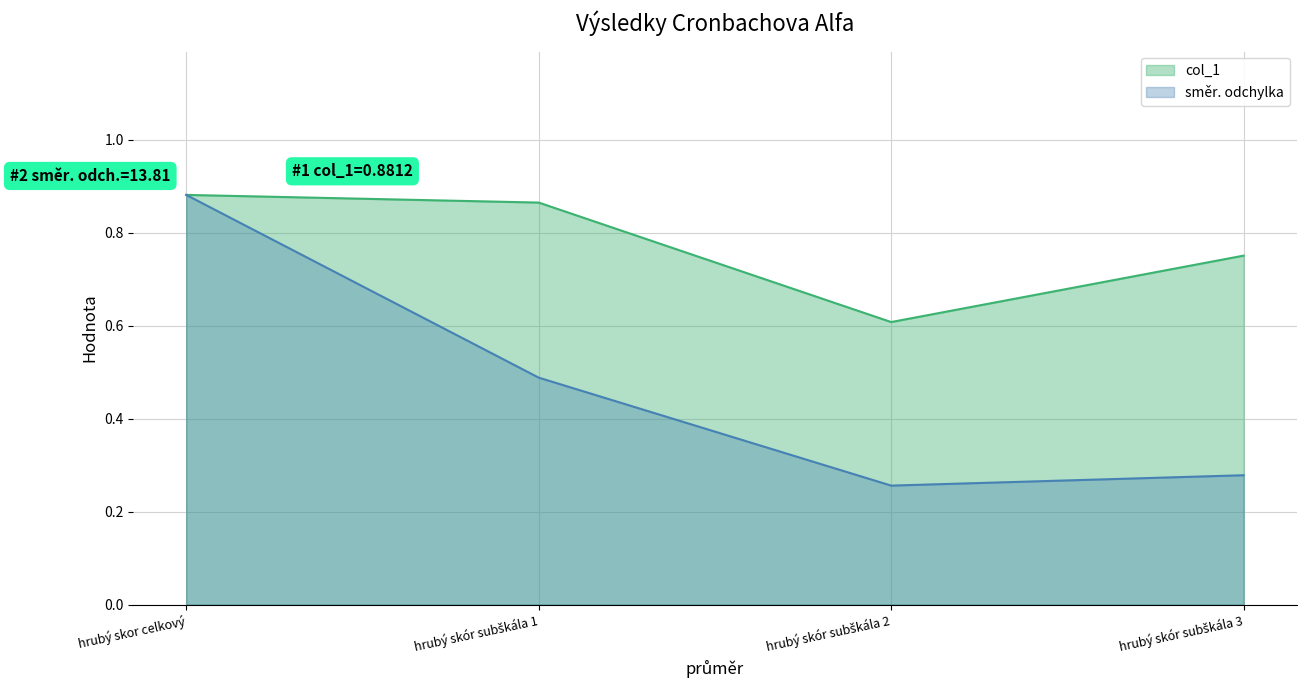

What is the label of the 1st point from the right?

hrubý skór subškála 3